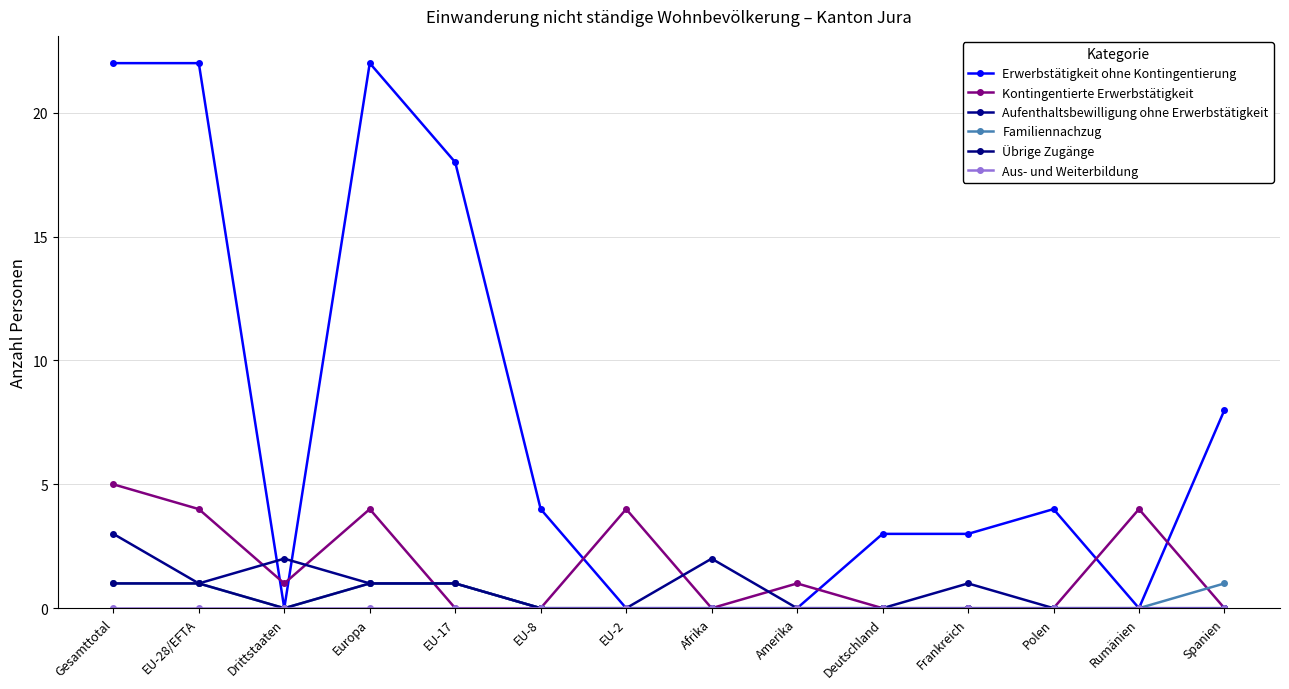

What is the label of the 5th point from the right?

Deutschland